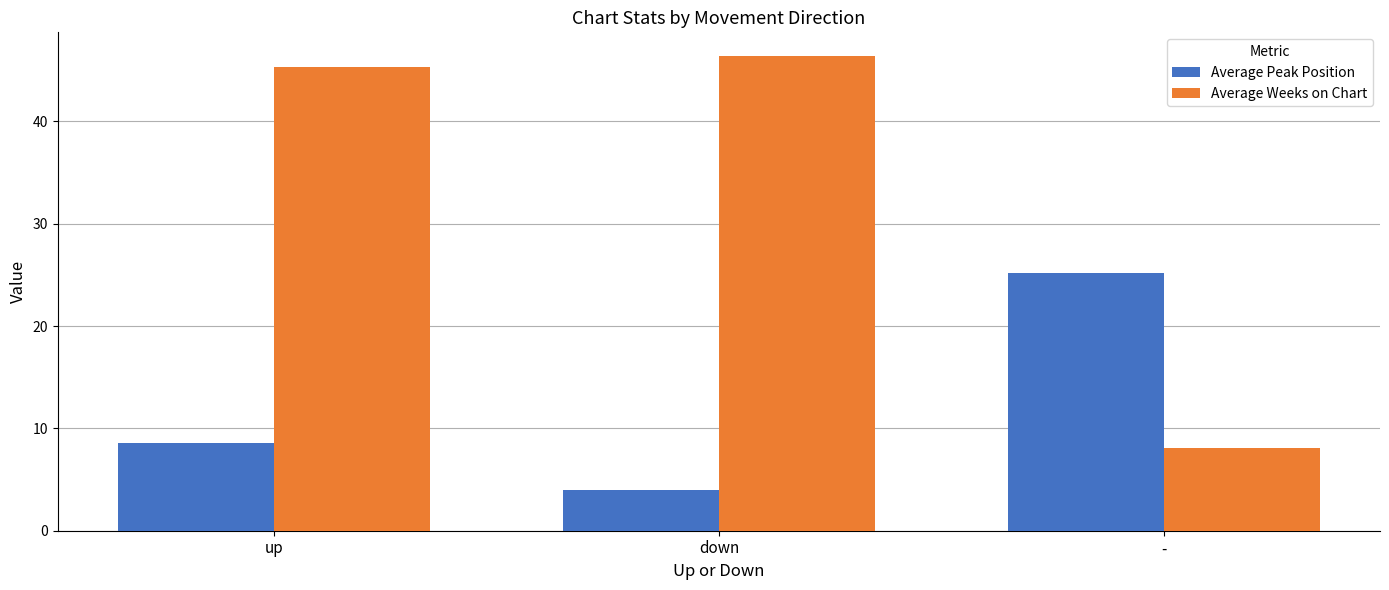

At how many categories does at least one series exceed 17?

3